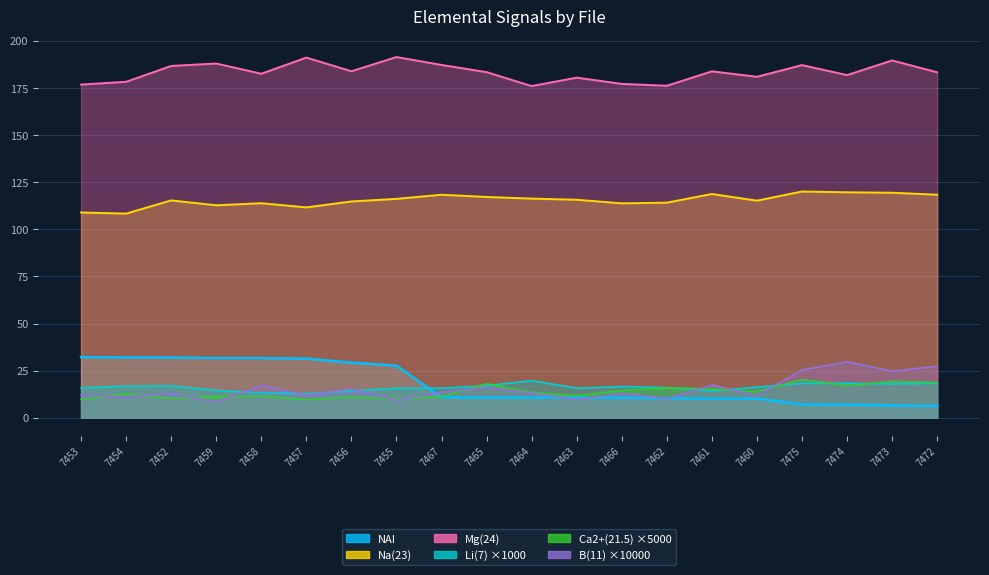

Between which two adjacent categories do Li(7) and NAI first intersect?

7455 and 7467